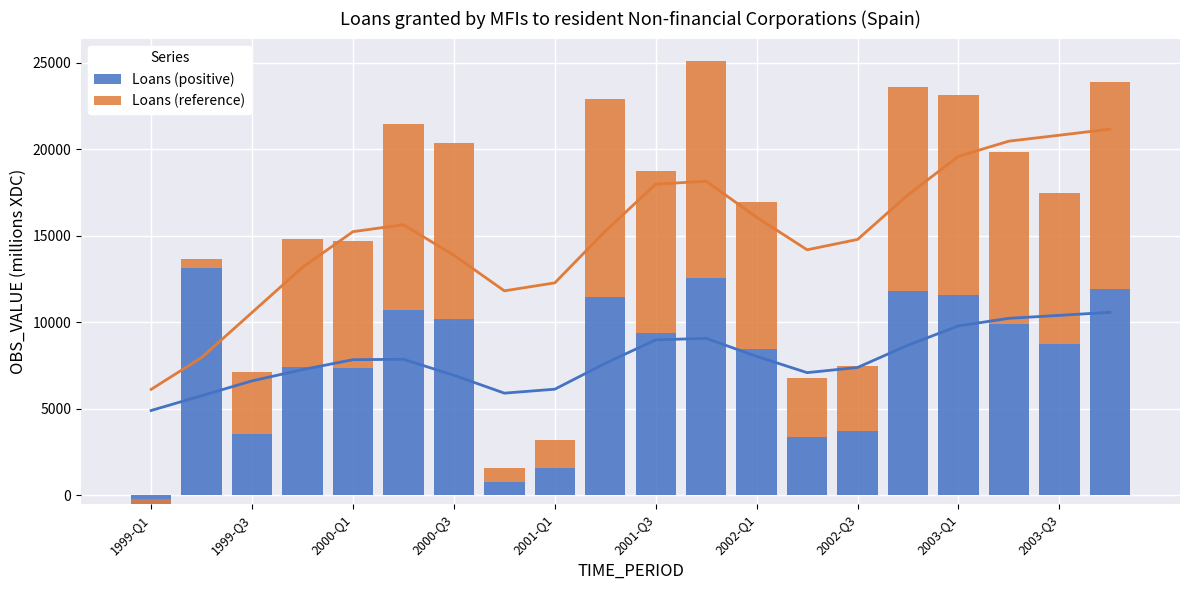

What is the value of the Loans (reference) bar at the 9th from the left?

1589